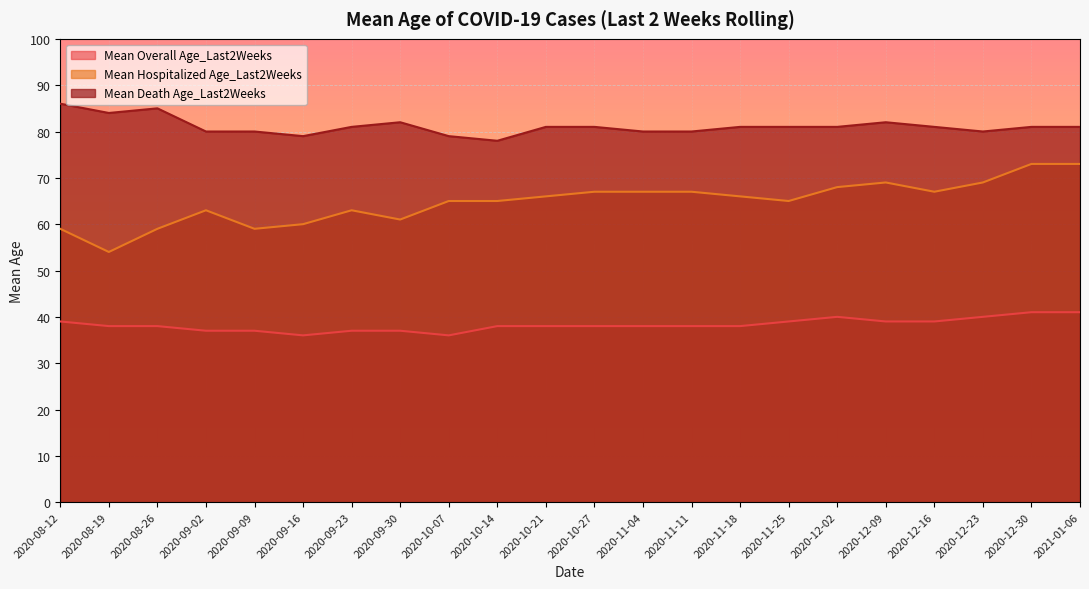

True or false: Mean Overall Age_Last2Weeks and Mean Hospitalized Age_Last2Weeks intersect in this chart.

False